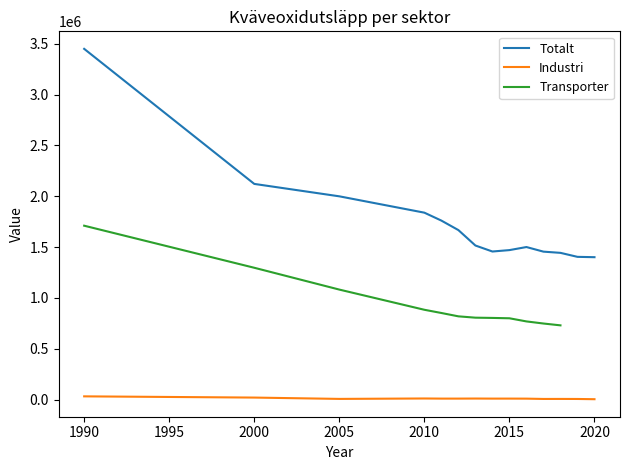

At which category does Totalt reach its first local valley?

2014